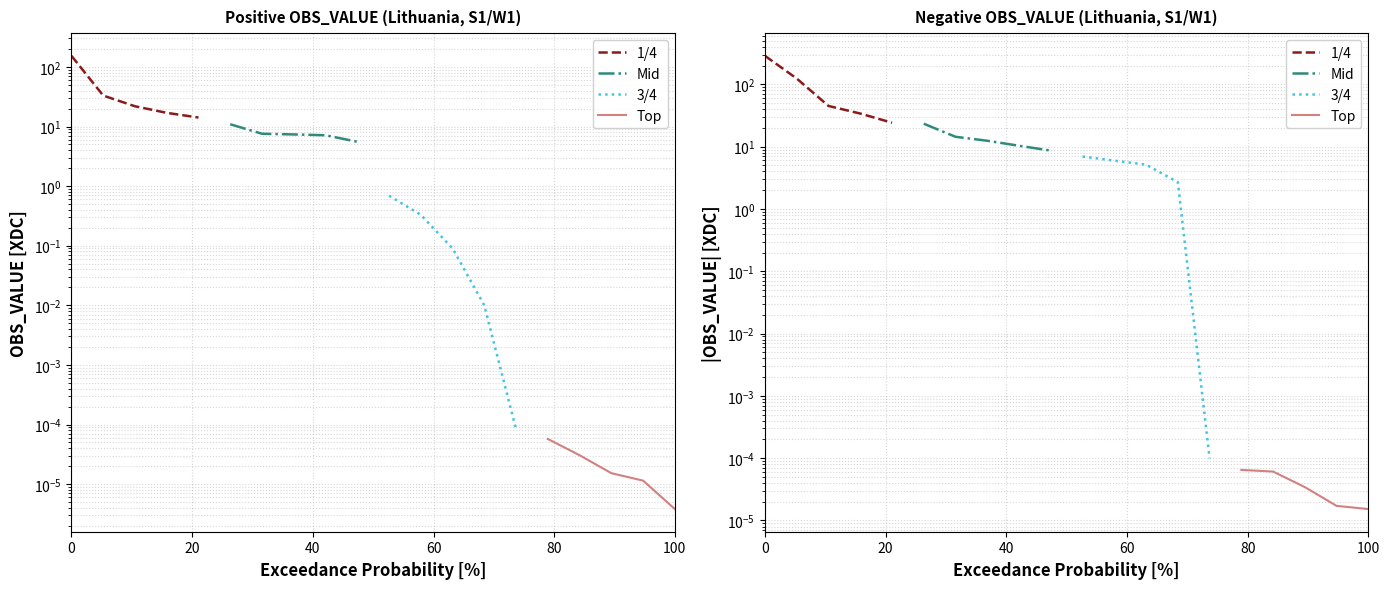

Reading right to left, transcribe all the data shown in this chart.

1/4: 24.2	34.0	45.1	124.1	287.1
Mid: 8.7	10.3	12.4	14.4	23.4
3/4: 0.0	2.7	5.1	6.0	6.9
Top: 0.0	0.0	0.0	0.0	0.0